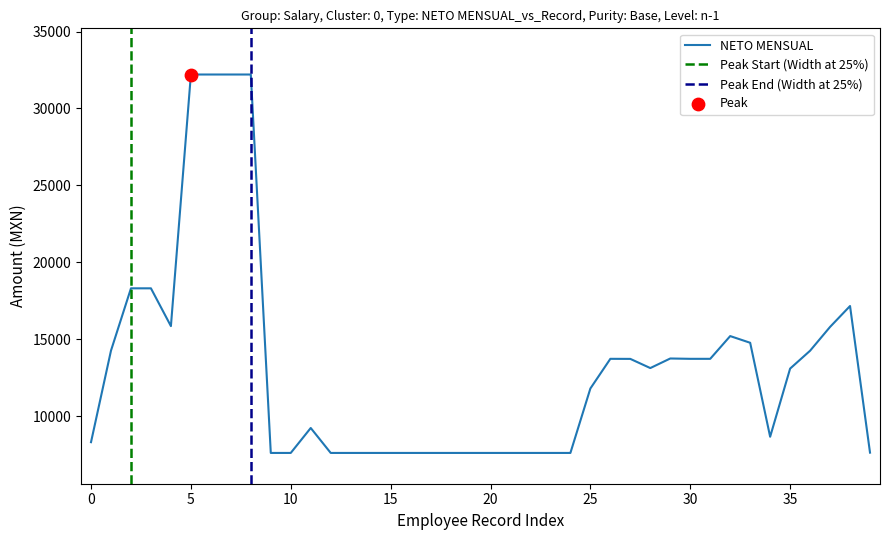

At which category is the sum across all series the highest?

5